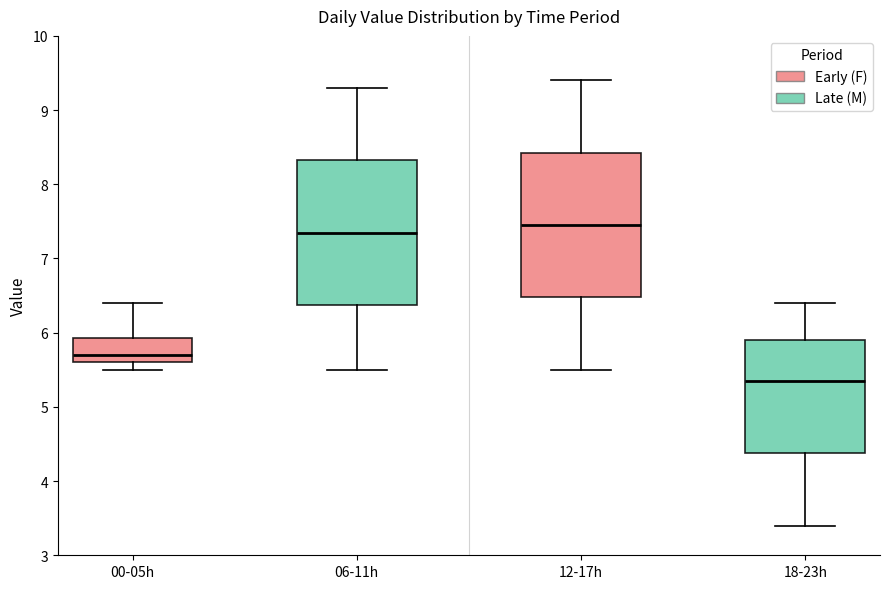

Which box's median line is the highest?

12-17h